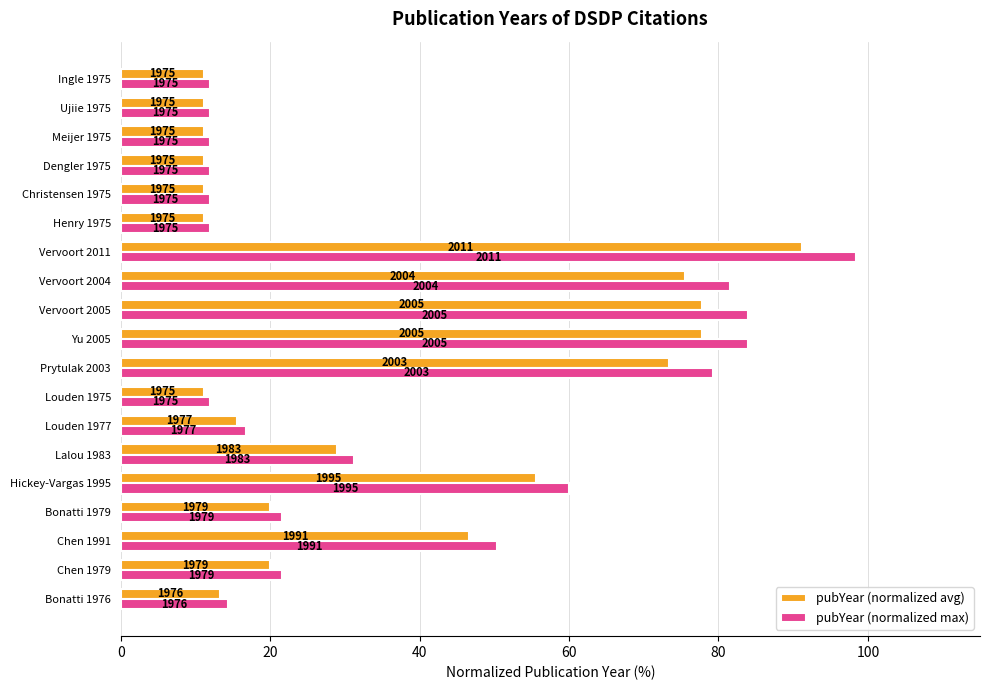

What are all the series names shown in the legend?

pubYear (normalized avg), pubYear (normalized max)